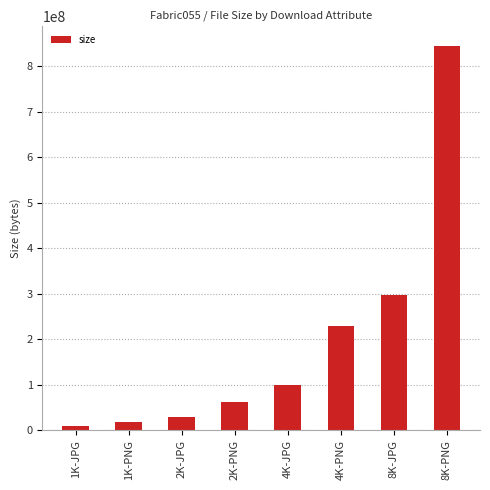

How many distinct data groups are displayed?

1